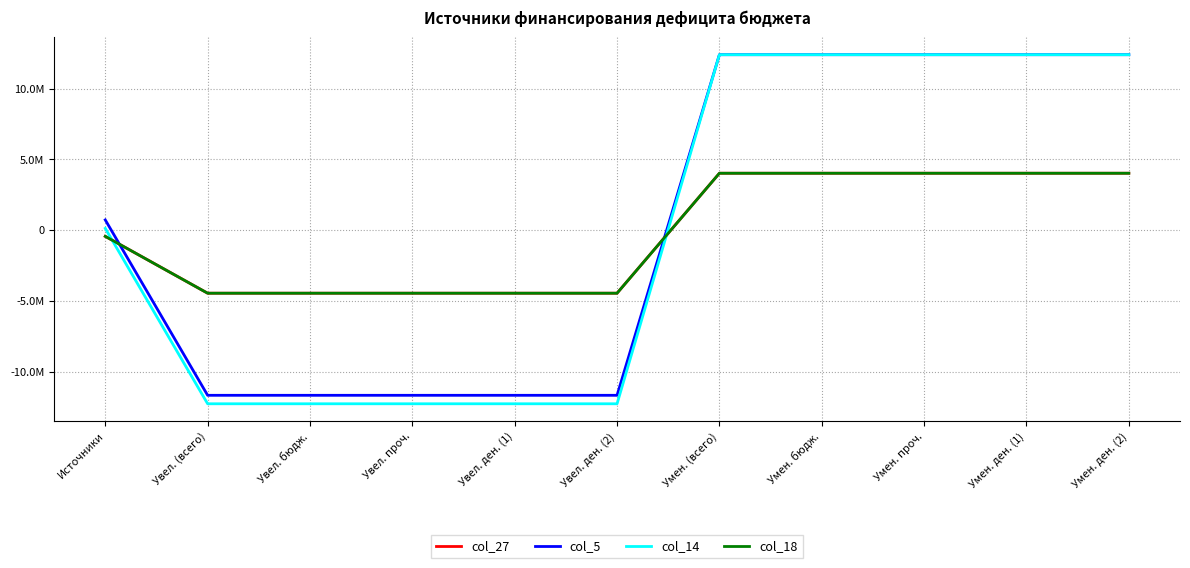

Reading left to right, what are all the values shown in this chart?

col_27: -441140.2	-4461710.6	-4461710.6	-4461710.6	-4461710.6	-4461710.6	4020570.3	4020570.3	4020570.3	4020570.3	4020570.3
col_5: 720800.0	-11680800.0	-11680800.0	-11680800.0	-11680800.0	-11680800.0	12401600.0	12401600.0	12401600.0	12401600.0	12401600.0
col_14: 121700.0	-12279900.0	-12279900.0	-12279900.0	-12279900.0	-12279900.0	12401600.0	12401600.0	12401600.0	12401600.0	12401600.0
col_18: -441140.2	-4461710.6	-4461710.6	-4461710.6	-4461710.6	-4461710.6	4020570.3	4020570.3	4020570.3	4020570.3	4020570.3